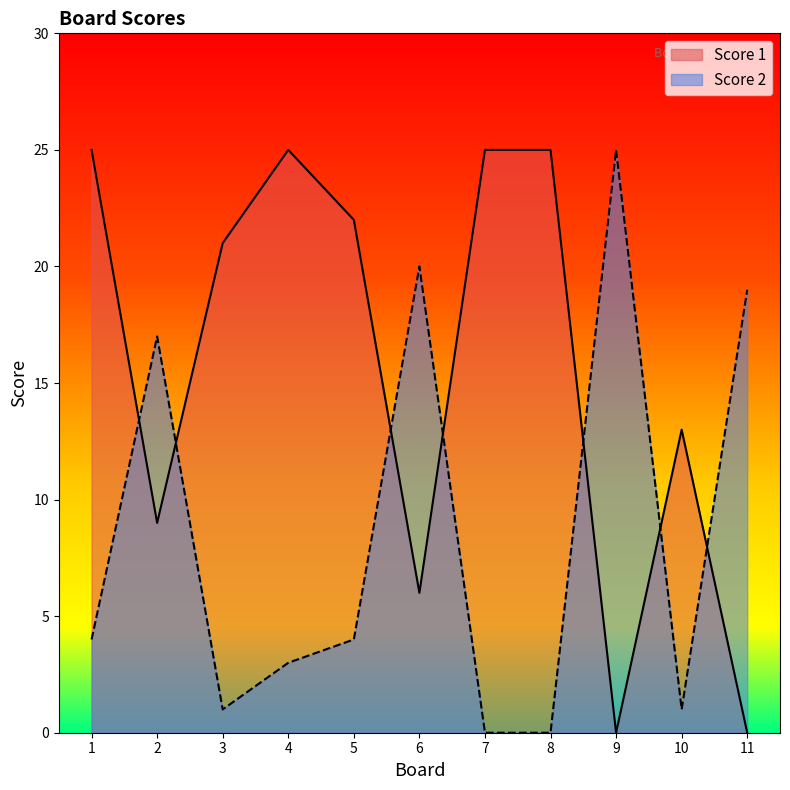

Which series has the largest total across all categories?

Score 1